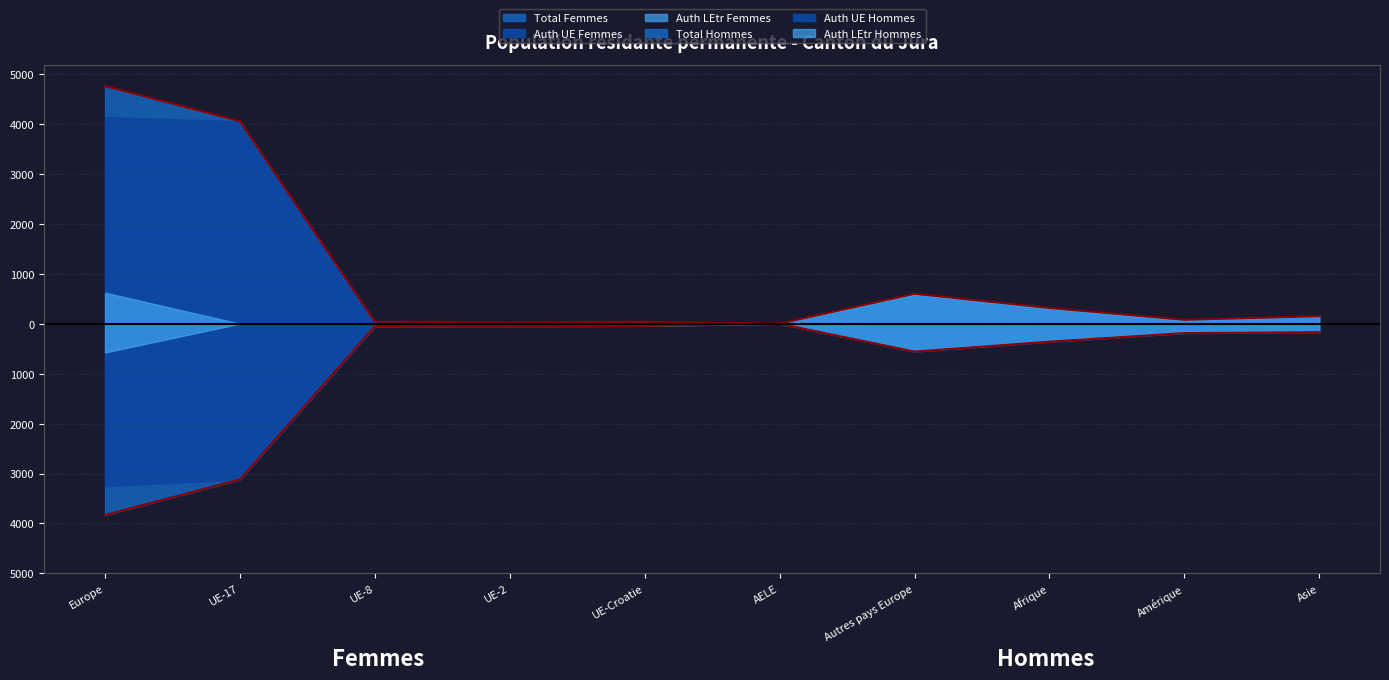

In Total Hommes, how many points are higher than both neighbors (excluding endpoints)?

2